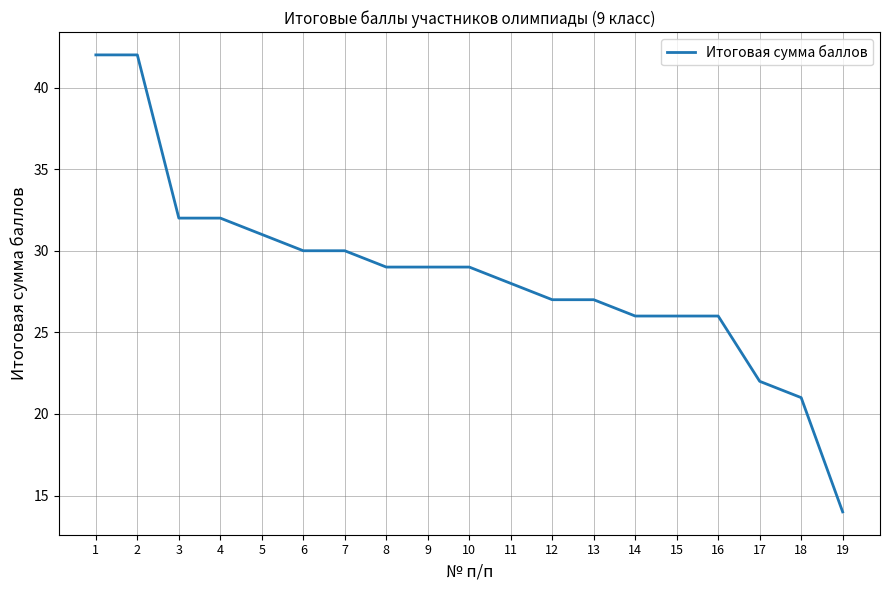

How many lines are shown in the chart?

1